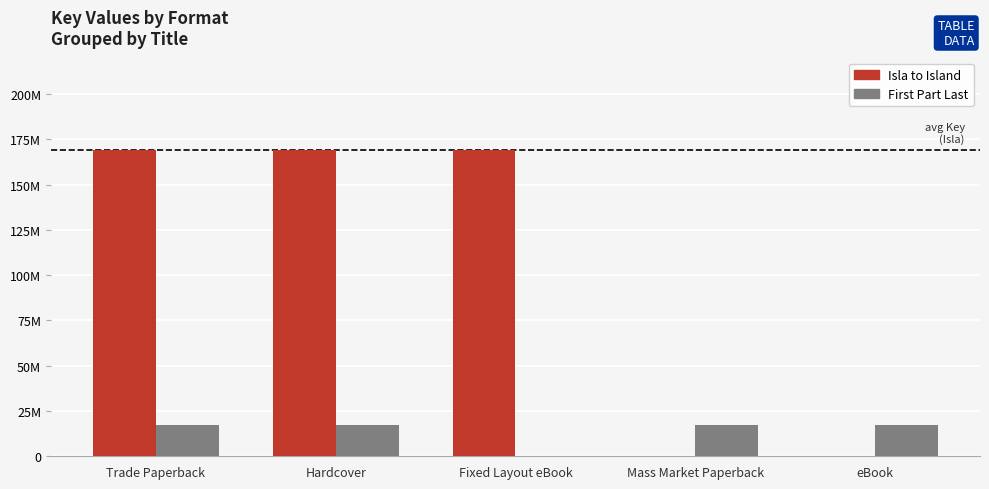

What are all the series names shown in the legend?

Isla to Island, First Part Last